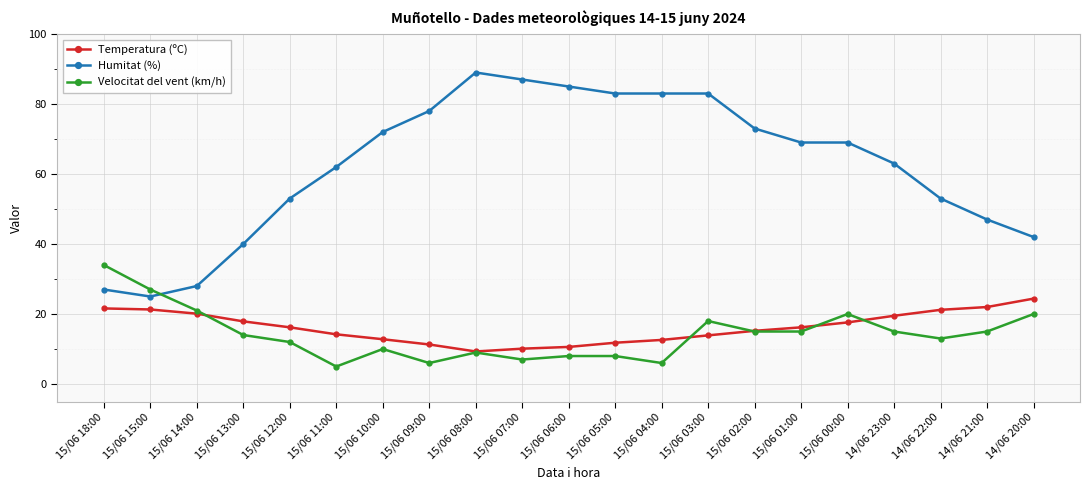

True or false: Temperatura (ºC) and Humitat (%) intersect in this chart.

False